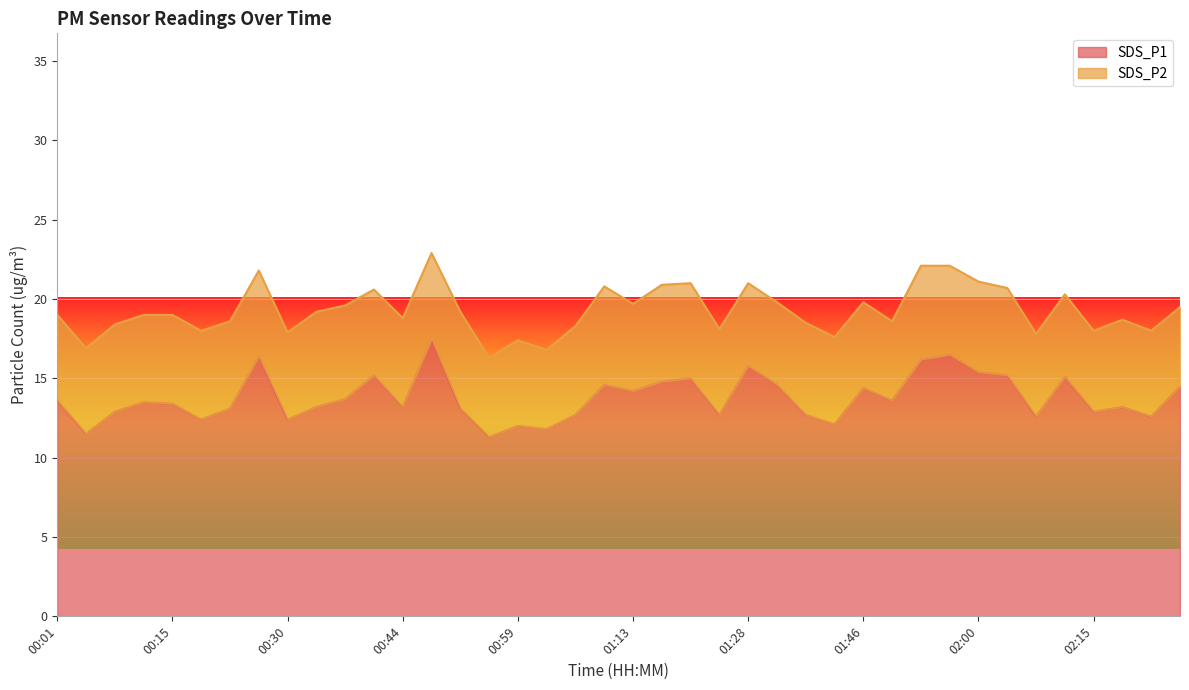

What is the average value?

13.8